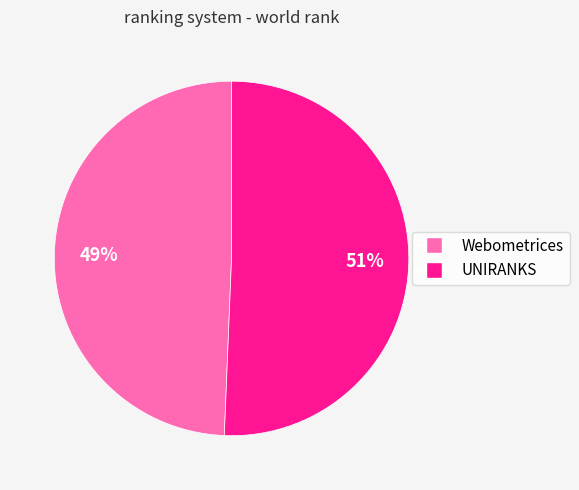

Which category has the smallest portion of the pie?

Webometrices